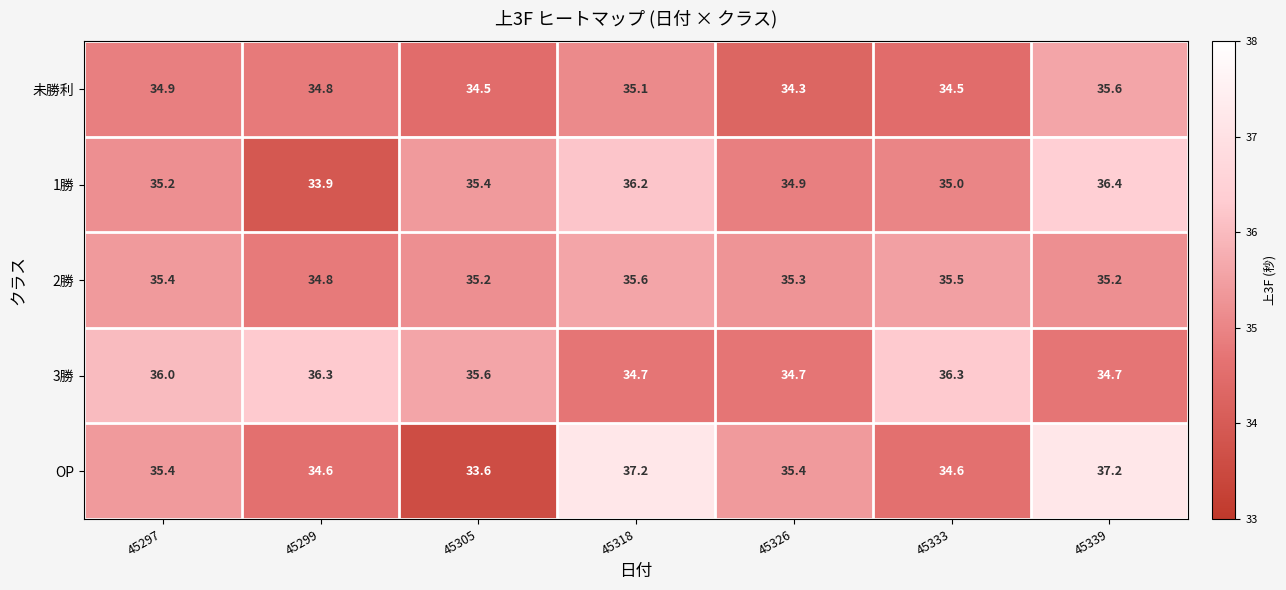

What is the maximum value for 1勝?

36.4